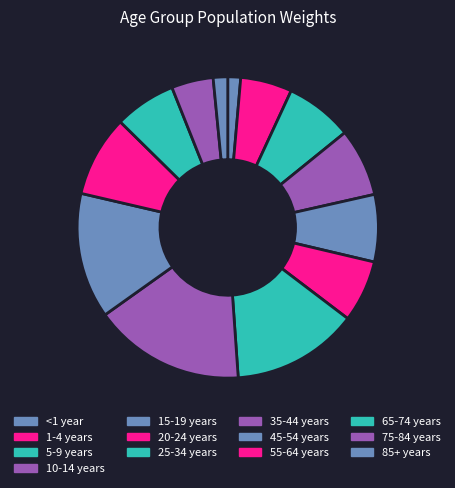

Is there any slice that represents more than half of the pie?

No